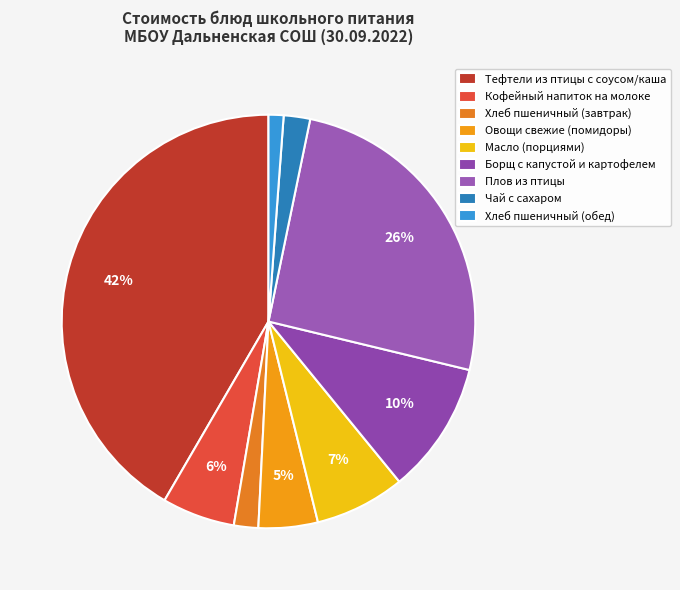

True or false: Борщ с капустой и картофелем accounts for 10% of the total.

True